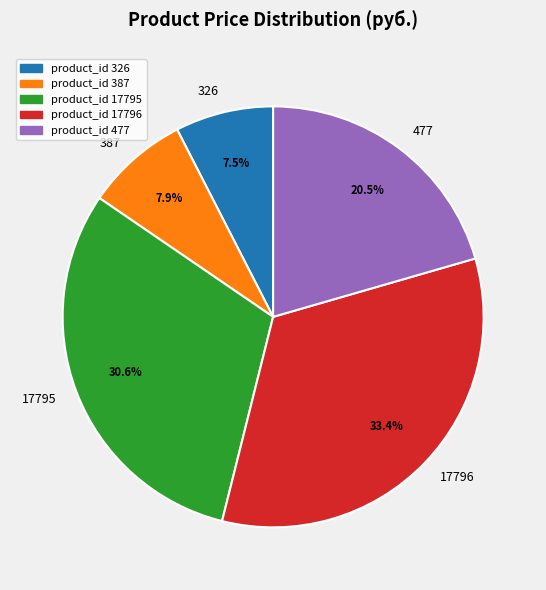

Do 17796 and 387 together represent more than half of the pie?

No